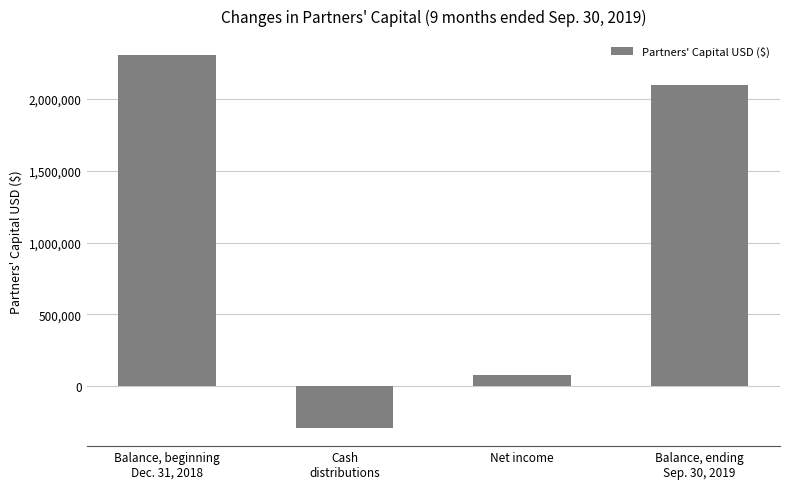

How many series are shown in this chart?

1